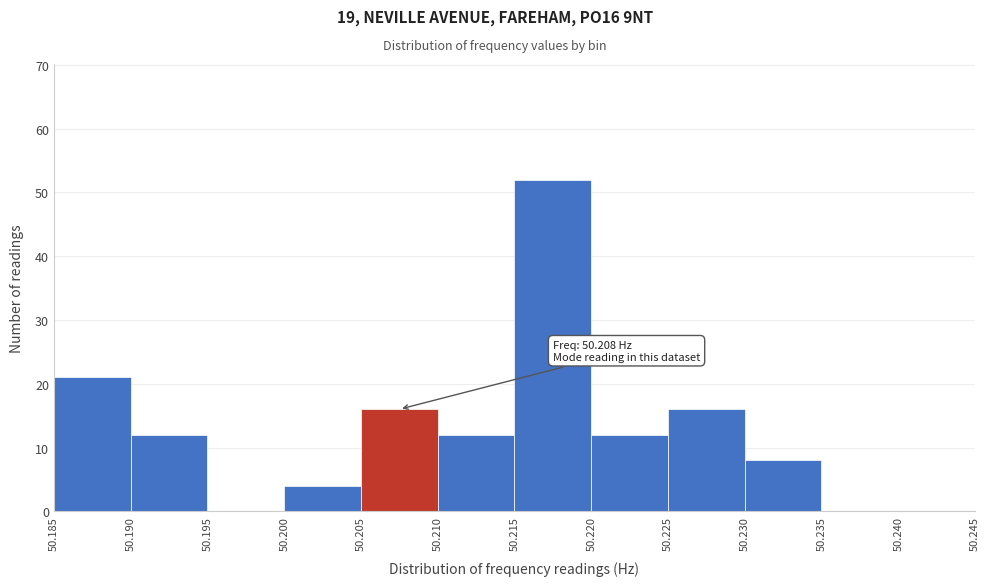

Over which range of the x-axis is the bar tallest?

50.215 to 50.220